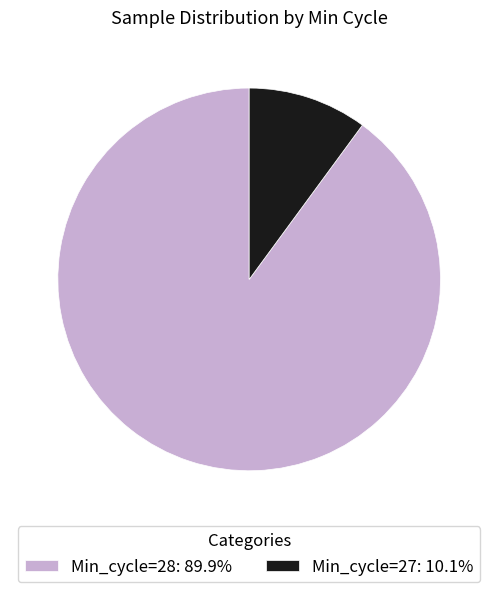

Is there a majority slice in this chart?

Yes